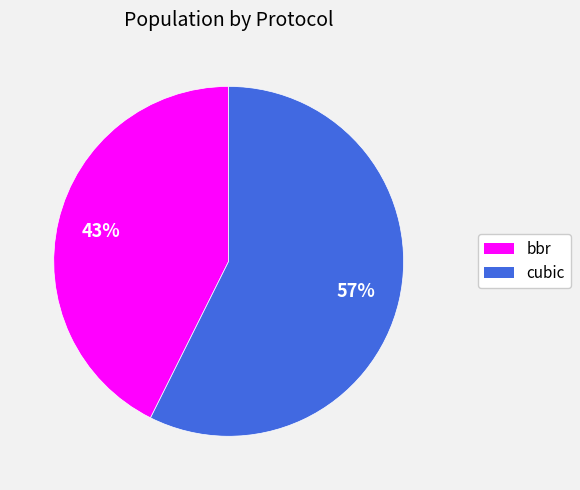

Count the number of slices in the pie.

2